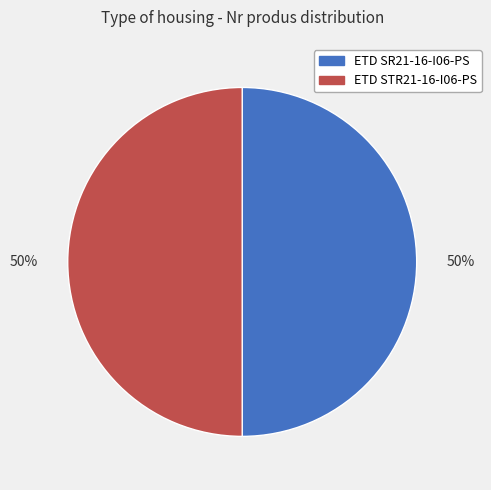

What percentage is the ETD SR21-16-I06-PS slice, to the nearest percent?

50%